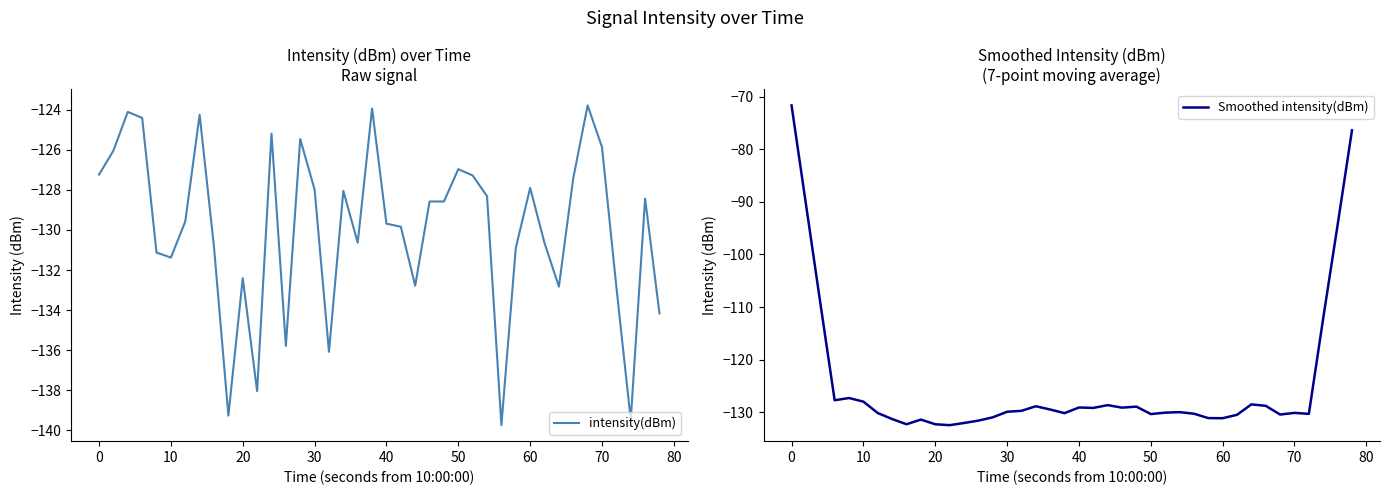

What is the highest value of the intensity(dBm) series?

-123.8